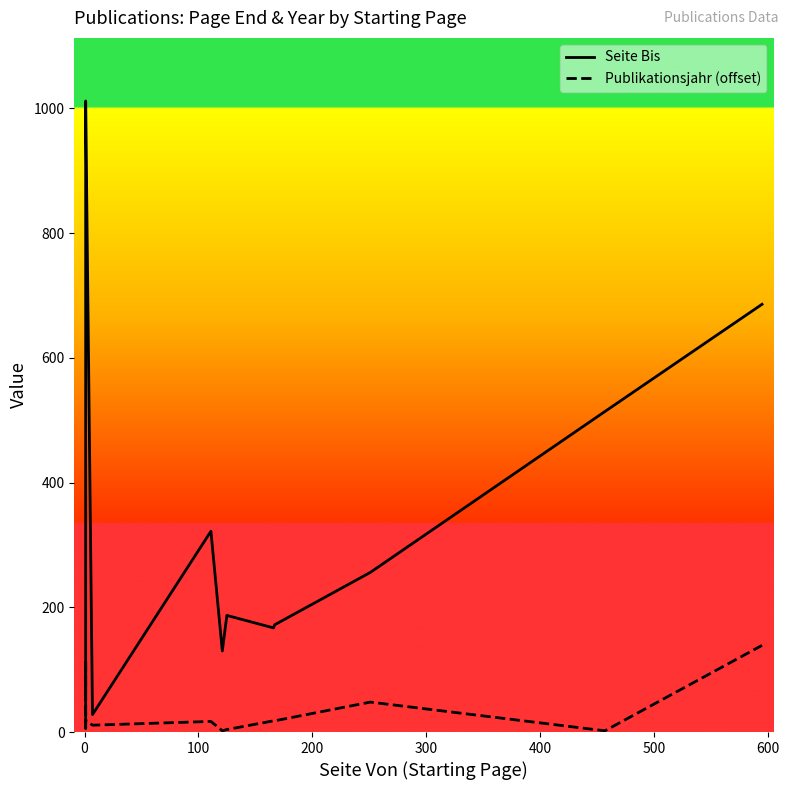

What are all the series names shown in the legend?

Seite Bis, Publikationsjahr (offset)